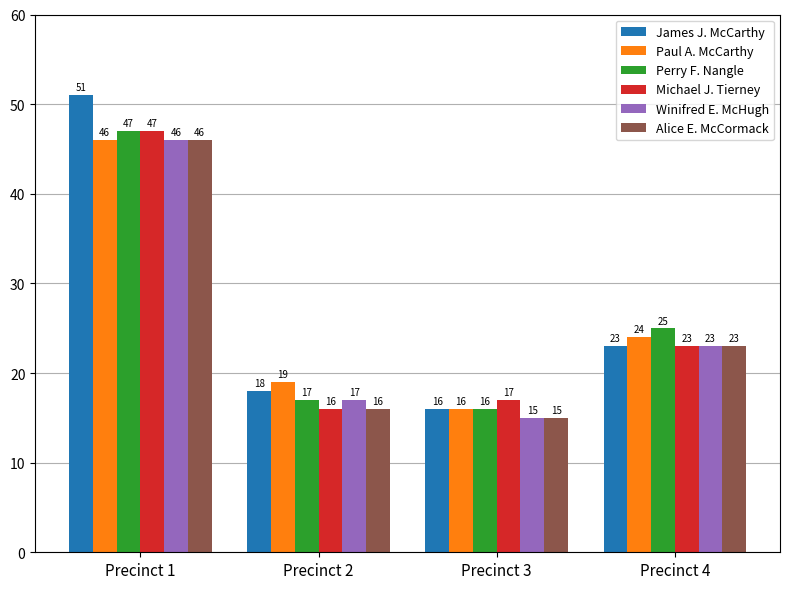

True or false: James J. McCarthy has a value of 30 at Precinct 2.

False